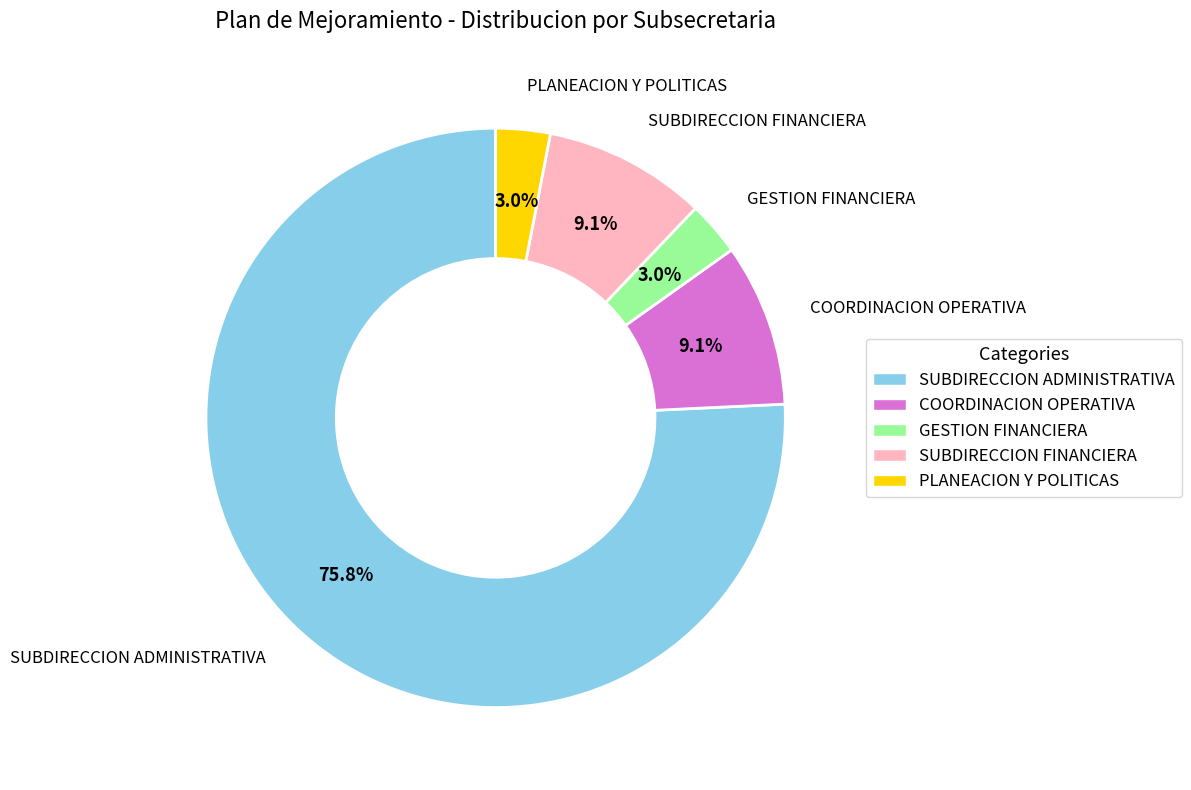

What percentage do SUBDIRECCION ADMINISTRATIVA and GESTION FINANCIERA together represent?

78.8%